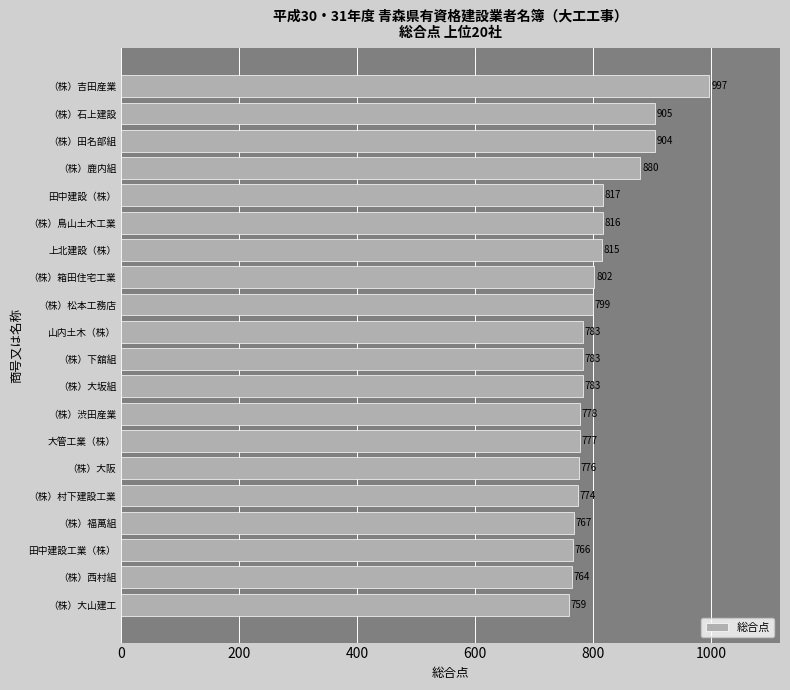

Is it true that the value at 田中建設（株） is 817?

True